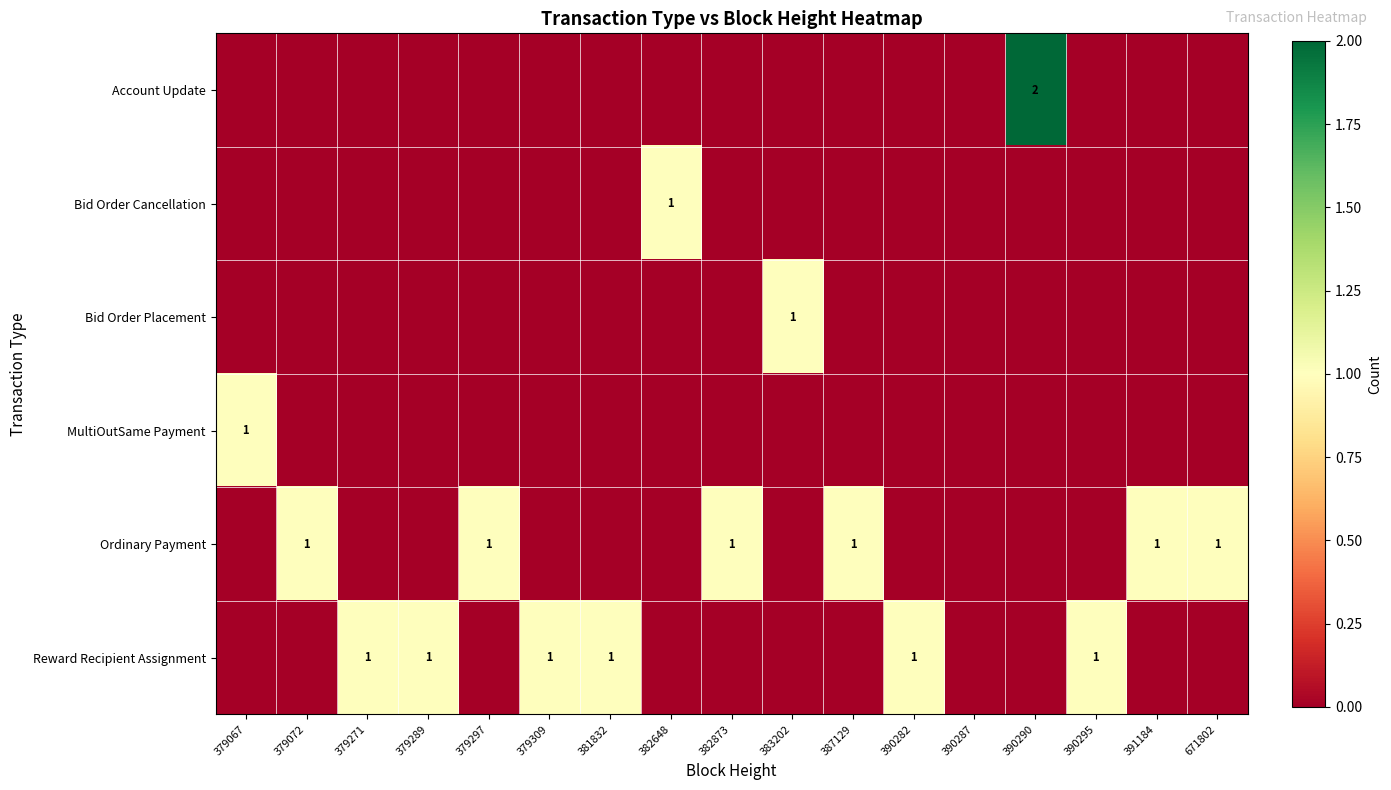

At how many categories does at least one series exceed 1?

1